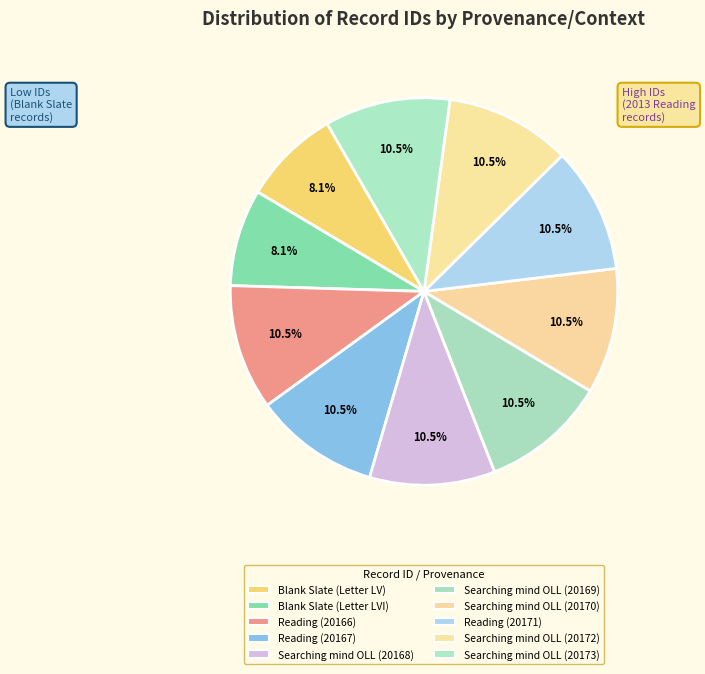

Which category has the biggest portion of the pie?

Searching mind OLL (20173)